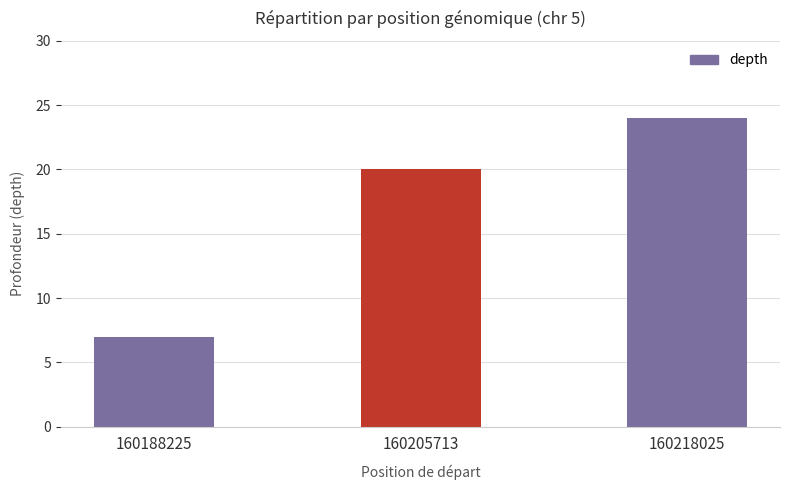

What is the difference between the values at 160218025 and 160188225?

17